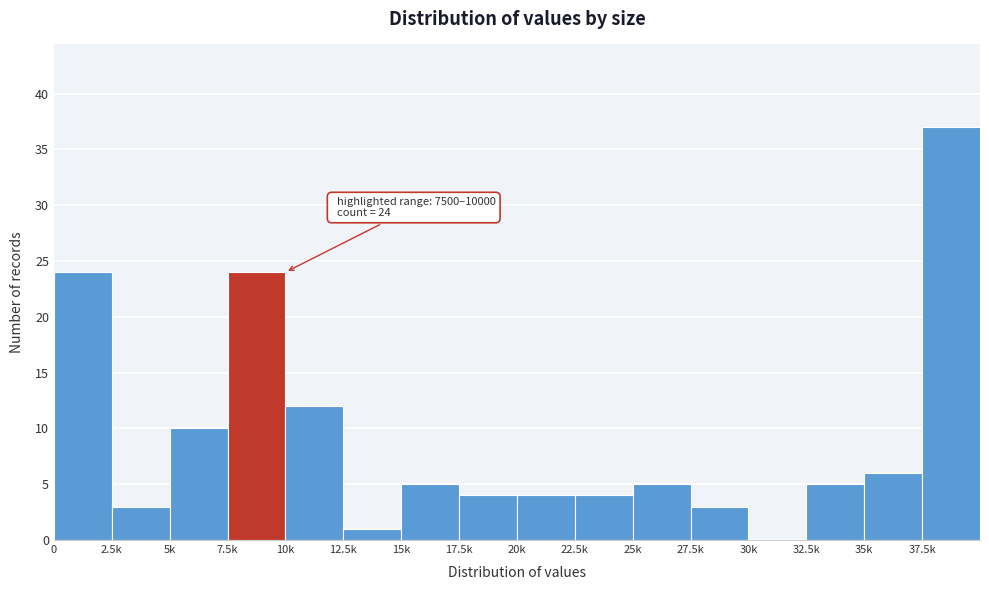

Reading left to right, what are all the values shown in this chart?

0=24	2.5k=3	5k=10	7.5k=24	10k=12	12.5k=1	15k=5	17.5k=4	20k=4	22.5k=4	25k=5	27.5k=3	30k=0	32.5k=5	35k=6	37.5k=37